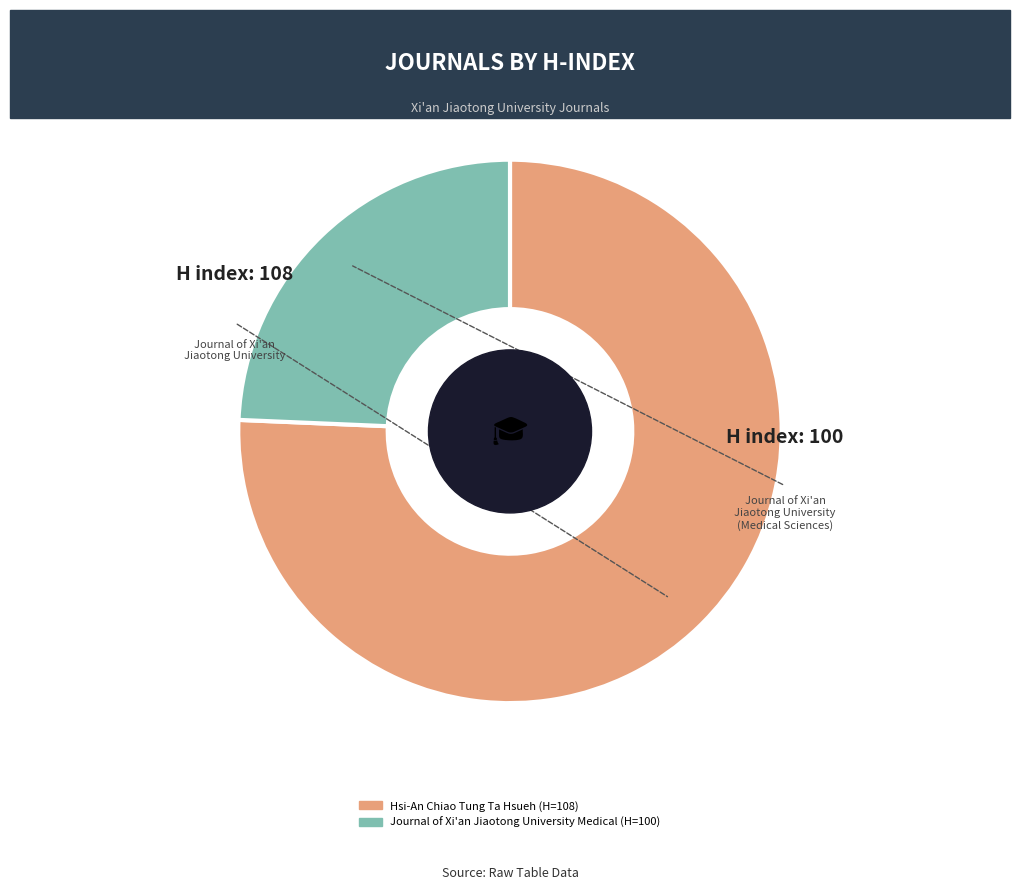

Does any single category account for the majority?

Yes